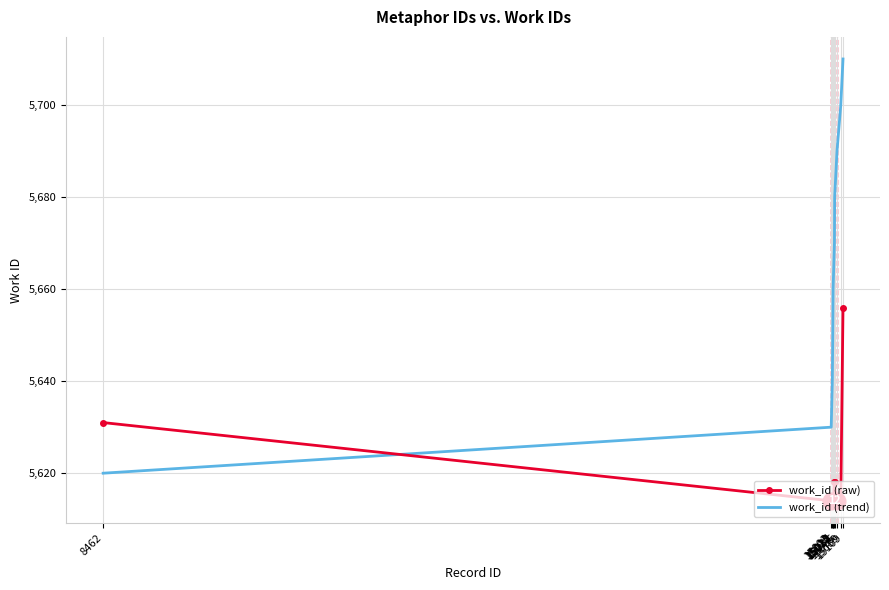

True or false: work_id (raw) has a value of 3686 at 15017.

False